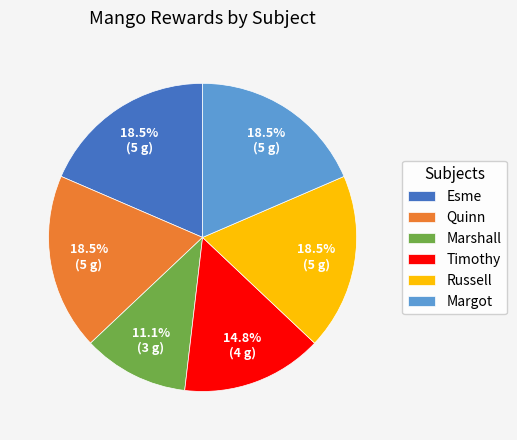

What is the smallest slice in the pie chart?

Marshall